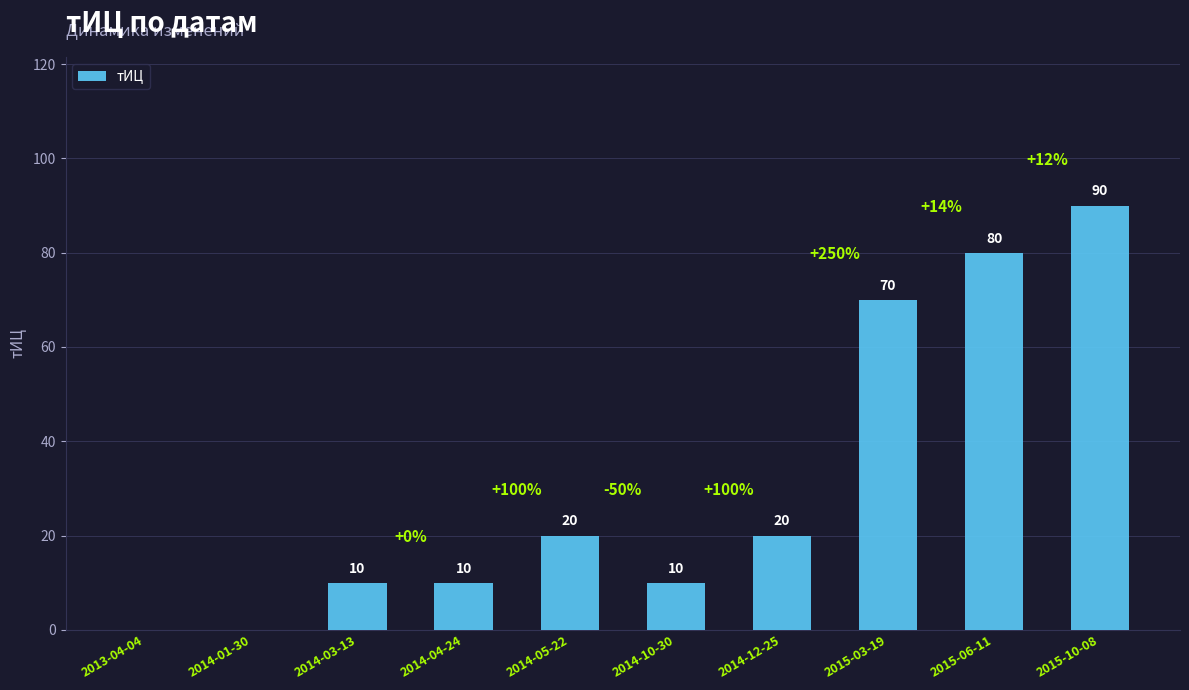

How many data points does each series have?

10